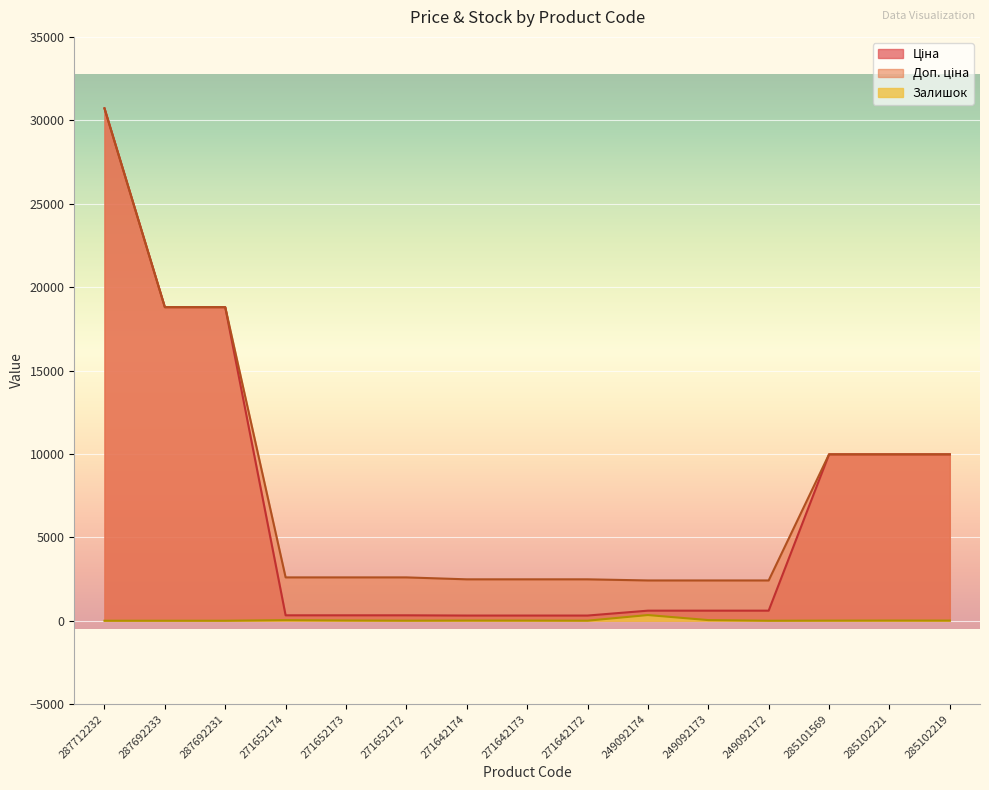

What is the difference between the maximum and minimum values in the Доп. ціна series?

28302.3